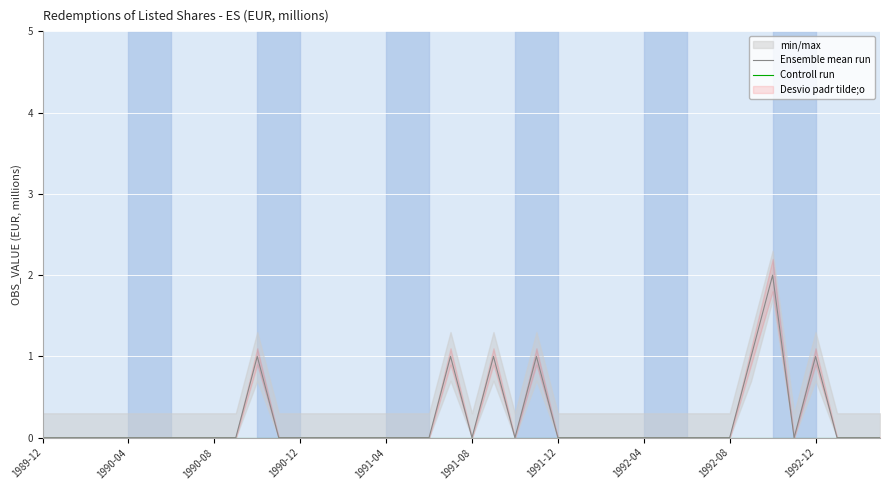

Which series has the largest total across all categories?

Ensemble mean run